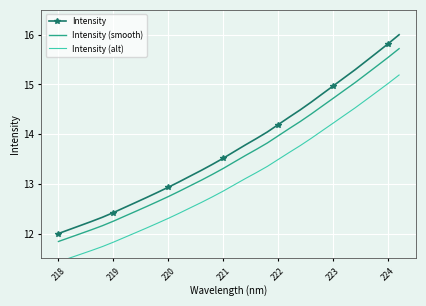

How many data points in Intensity (alt) are less than 12?

7